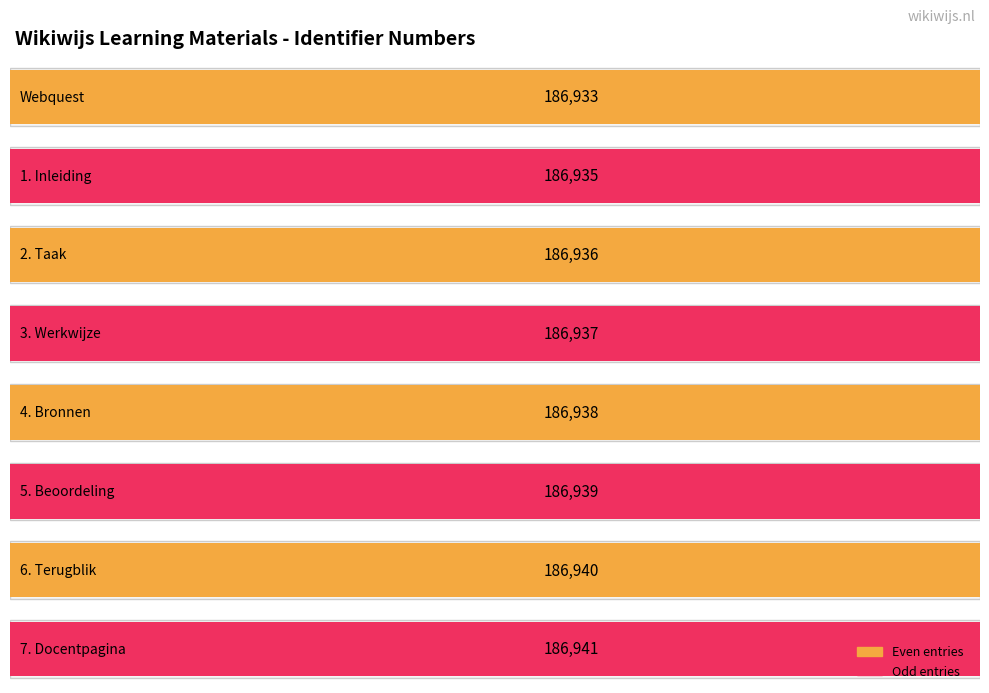

Is it true that the value at Webquest is 186933?

True